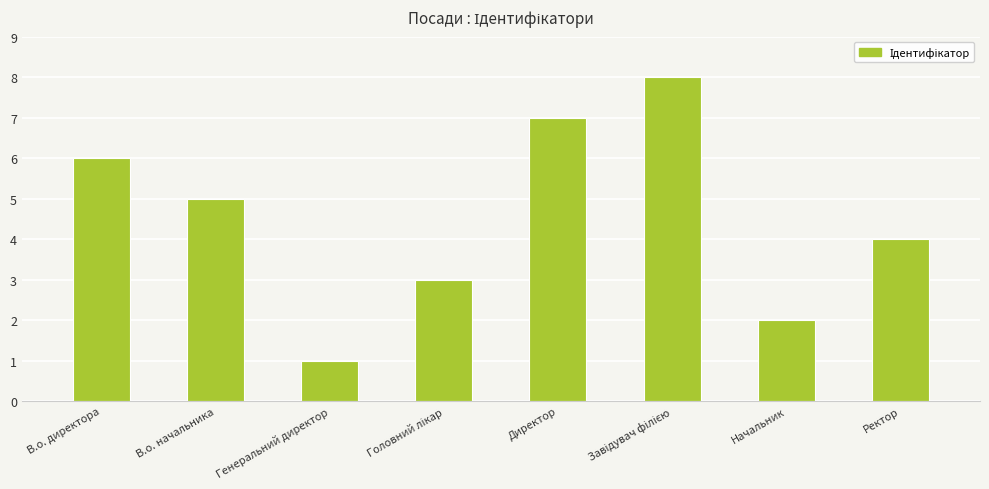

Where is the data nearest to the value 4?

Ректор